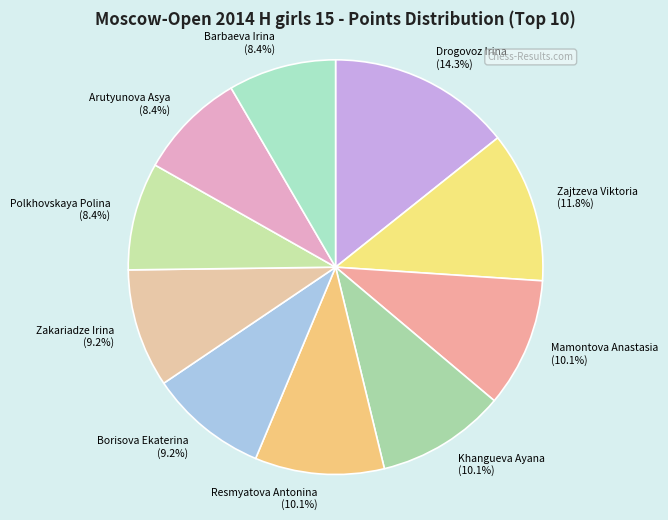

Count the number of slices in the pie.

10